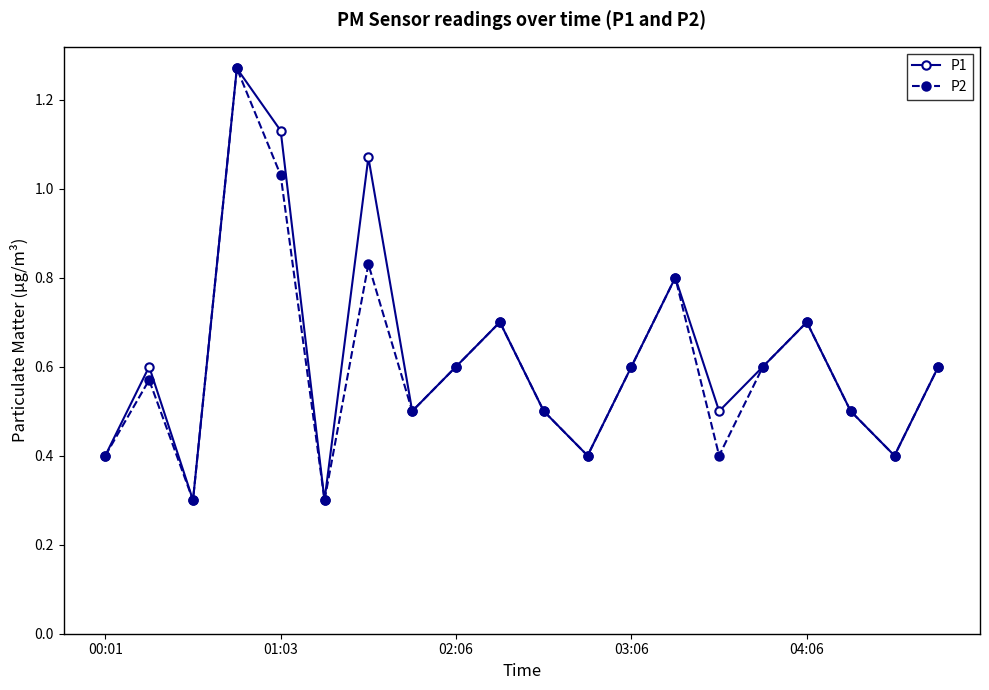

In P2, how many points are higher than both neighbors (excluding endpoints)?

6